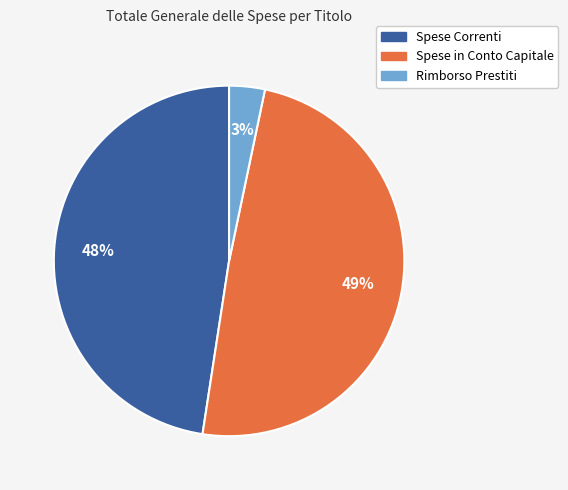

To the nearest percent, what is the difference between the largest and smallest slice percentages?

46%